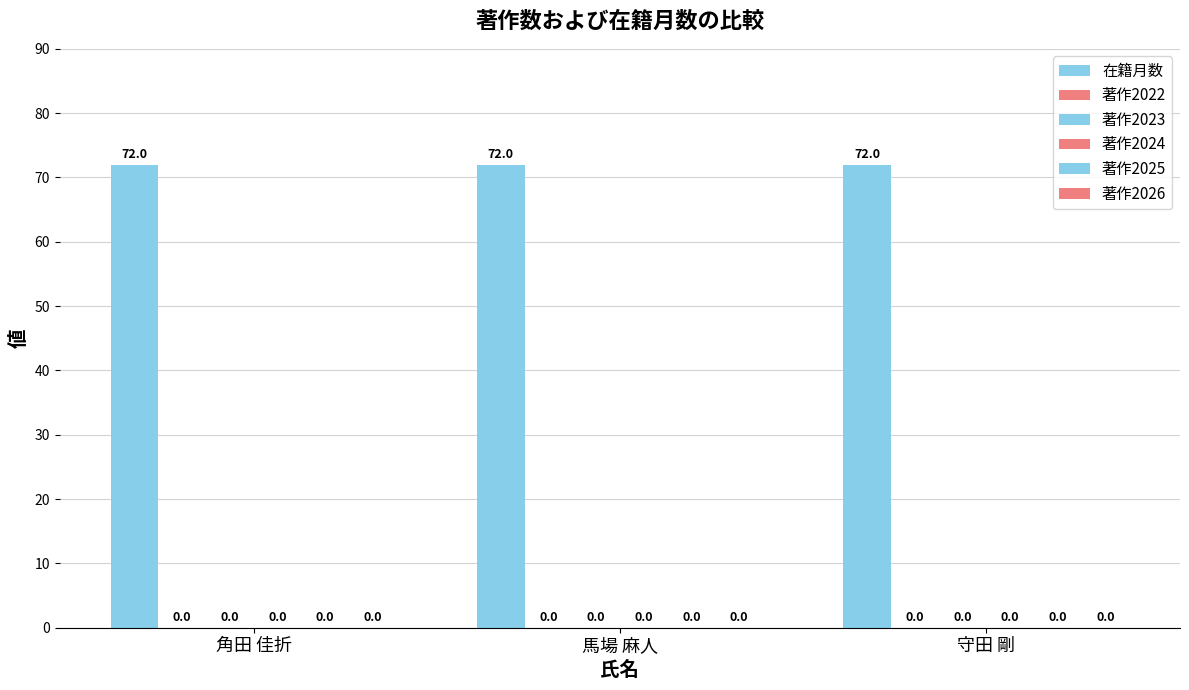

The 著作2025 series shows 0 at 角田 佳折. True or false?

True